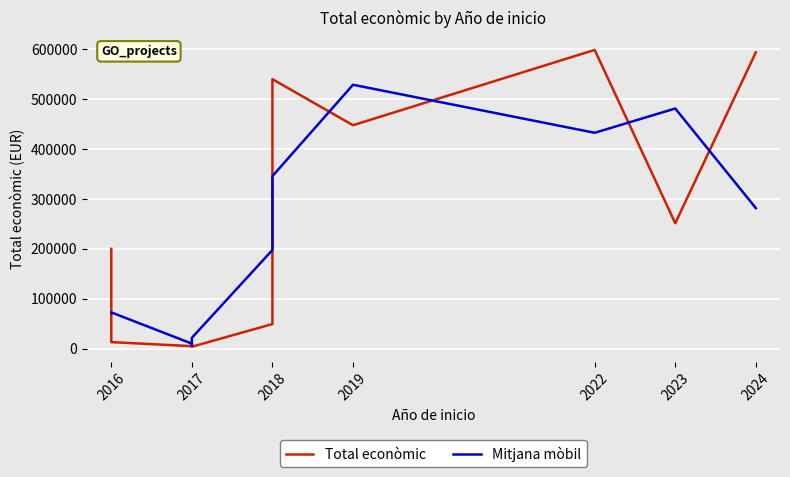

What is the total value across all series at 2018?

247069.3